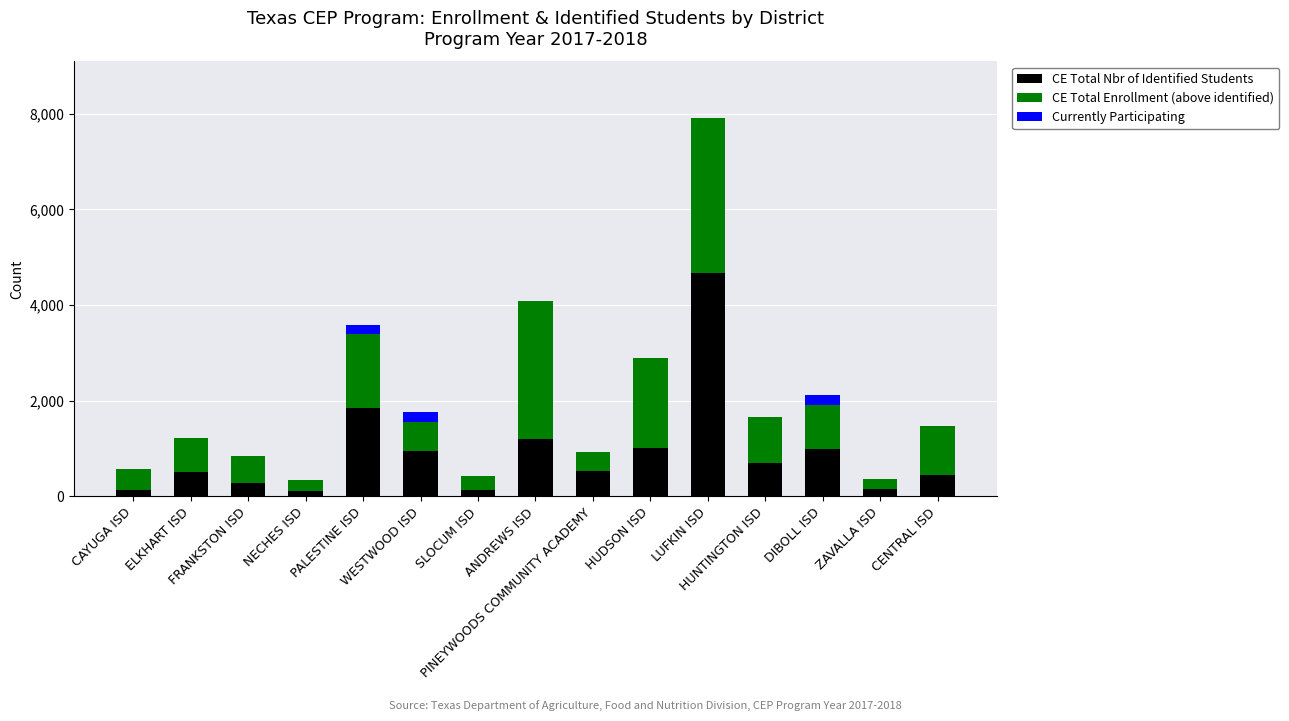

What is the highest value of the CE Total Nbr of Identified Students series?

4665